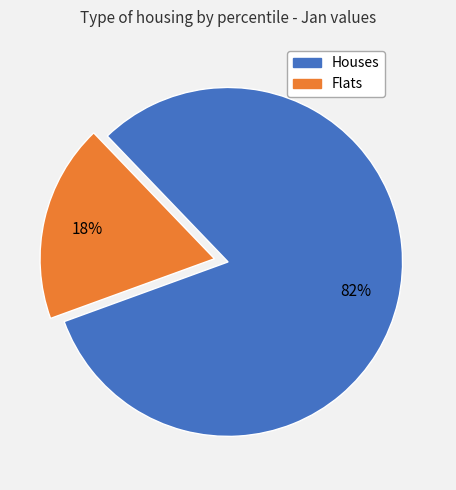

To the nearest percent, what is the average slice percentage?

50%